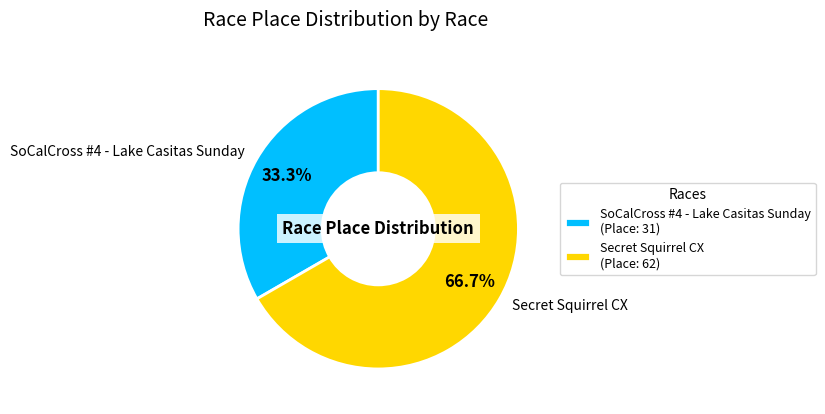

What is the largest slice in the pie chart?

Secret Squirrel CX